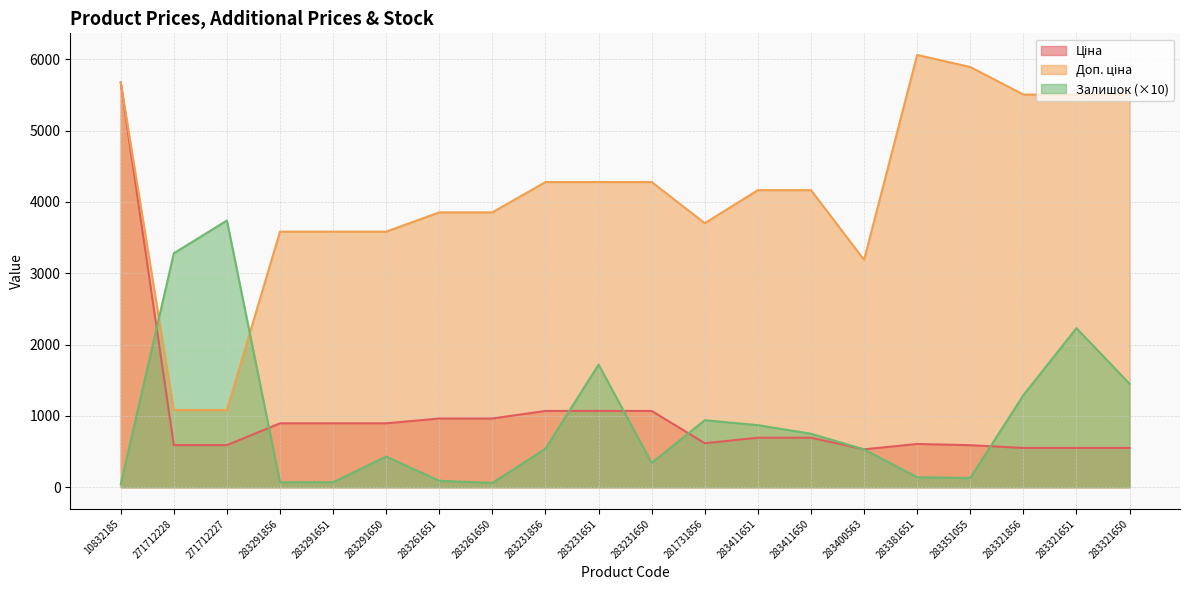

After their last crossing, which series has the higher values: Доп. ціна or Залишок?

Доп. ціна